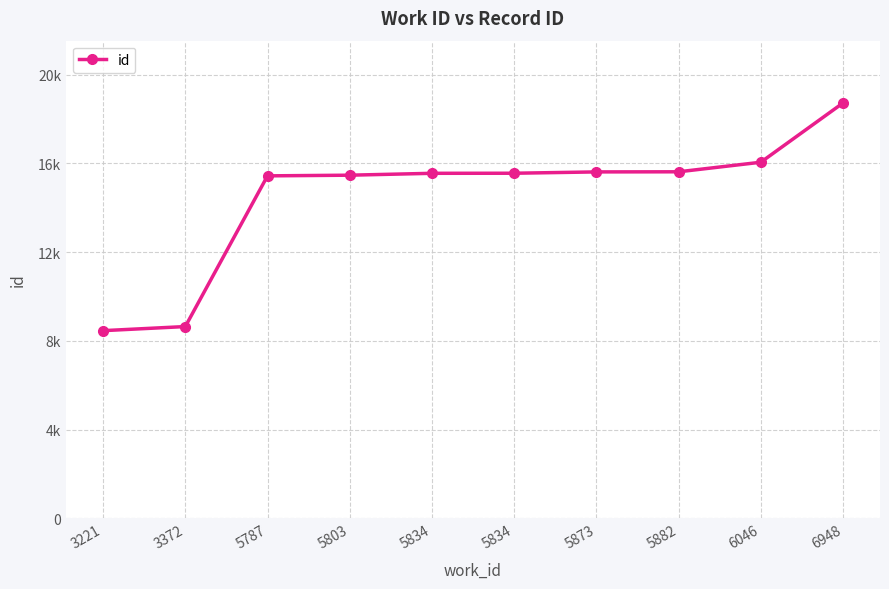

Does the chart have visible grid lines?

Yes